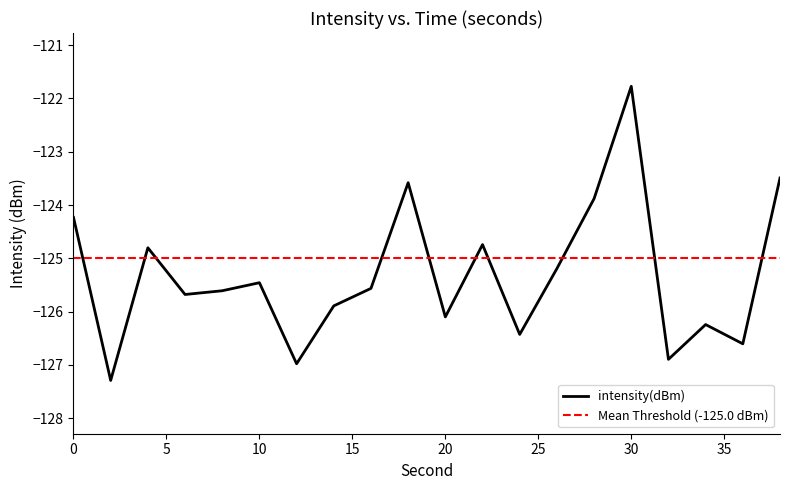

What is the smallest value displayed?

-127.3